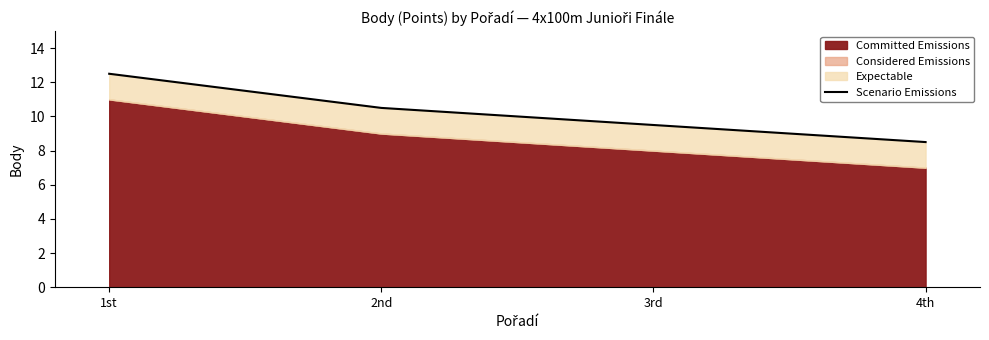

Between 3rd and 2nd, which is larger?

2nd